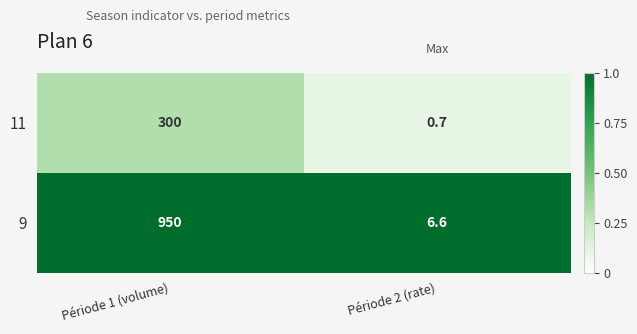

What is the maximum value shown in the chart?

950.0